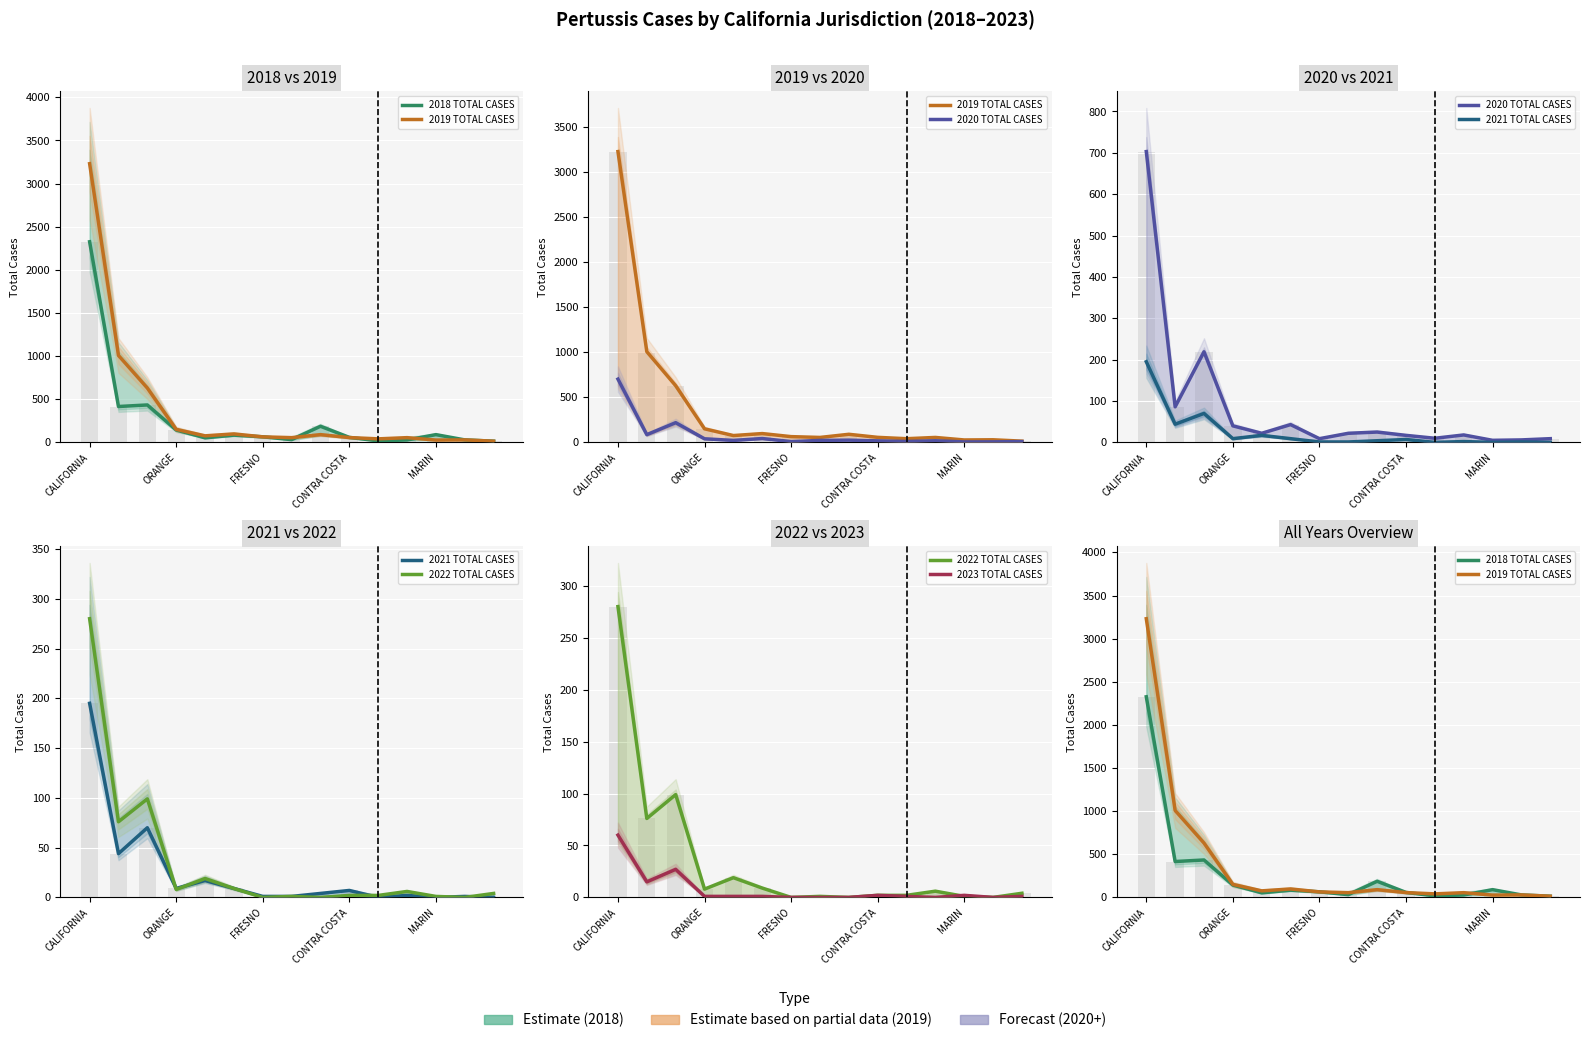

The 2020 TOTAL CASES series shows 12 at FRESNO. True or false?

False